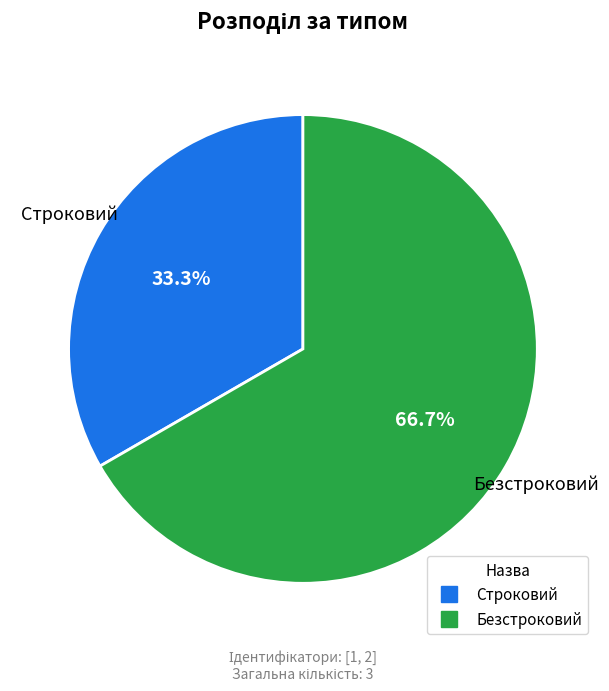

Which has a higher value, Строковий or Безстроковий?

Безстроковий